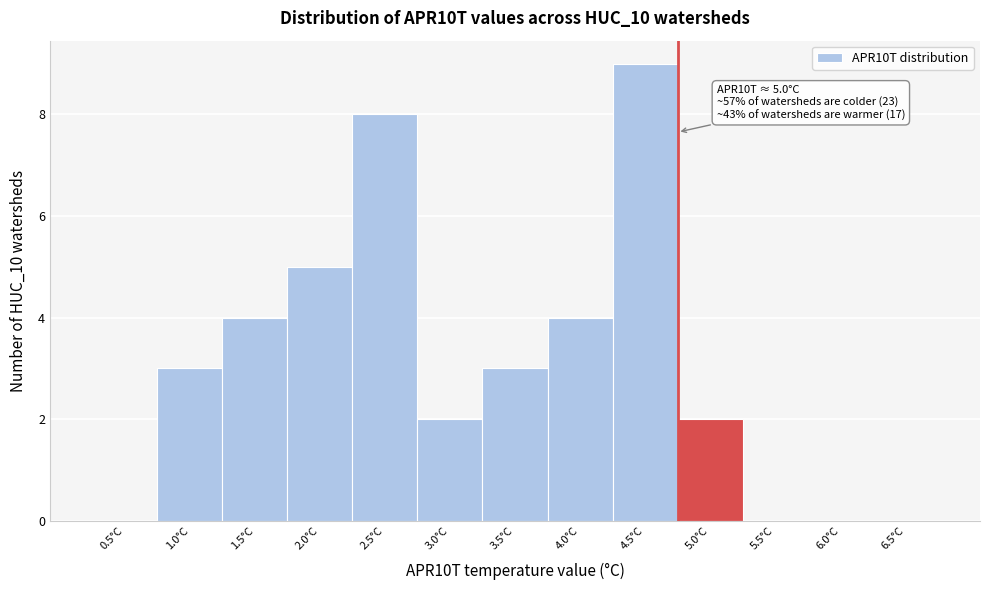

Reading left to right, list all the values displayed in this chart.

0.5°C=0	1.0°C=3	1.5°C=4	2.0°C=5	2.5°C=8	3.0°C=2	3.5°C=3	4.0°C=4	4.5°C=9	5.0°C=2	5.5°C=0	6.0°C=0	6.5°C=0